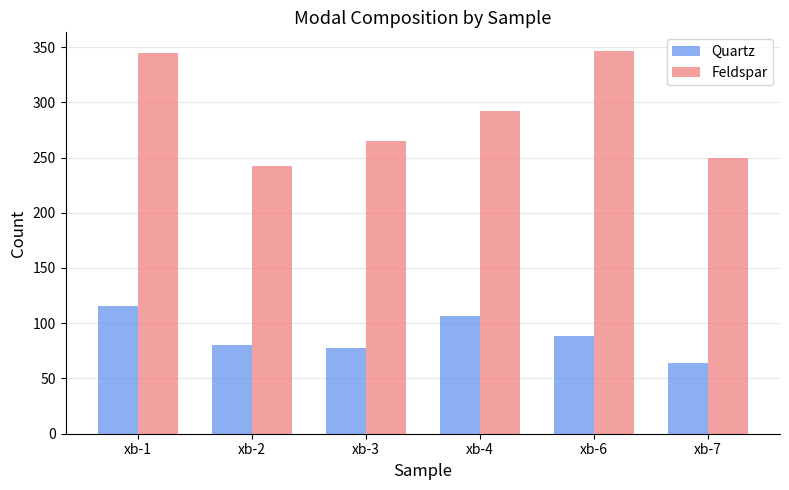

What is the difference between the second highest and second lowest values in the Quartz series?

29